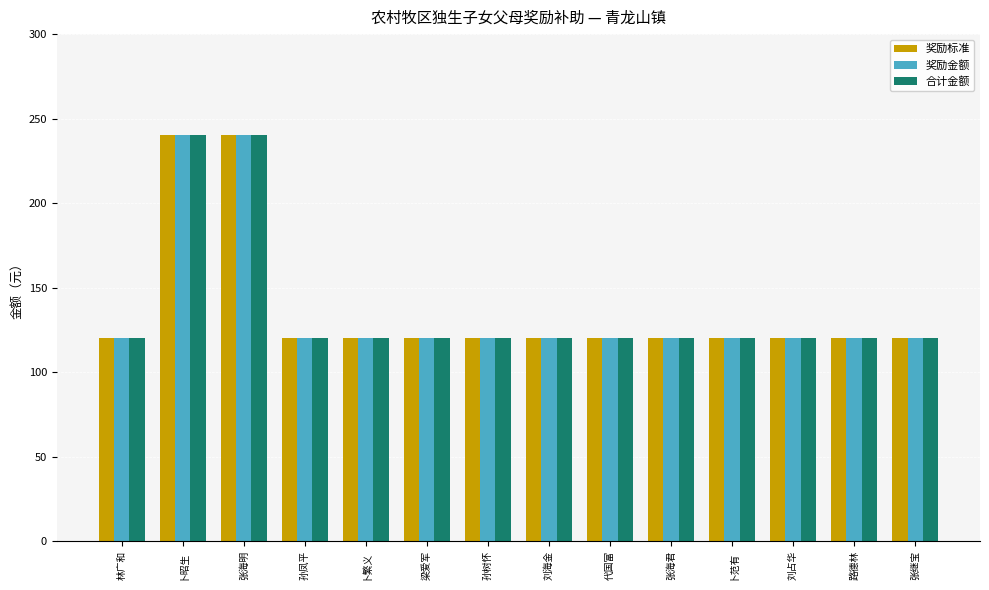

Reading right to left, list all the values displayed in this chart.

奖励标准: 张继宝=120	路德林=120	刘占华=120	卜范有=120	张海君=120	代国富=120	刘海金=120	孙树怀=120	梁爱军=120	卜繁义=120	孙凤平=120	张海明=240	卜昭生=240	林广和=120
奖励金额: 张继宝=120	路德林=120	刘占华=120	卜范有=120	张海君=120	代国富=120	刘海金=120	孙树怀=120	梁爱军=120	卜繁义=120	孙凤平=120	张海明=240	卜昭生=240	林广和=120
合计金额: 张继宝=120	路德林=120	刘占华=120	卜范有=120	张海君=120	代国富=120	刘海金=120	孙树怀=120	梁爱军=120	卜繁义=120	孙凤平=120	张海明=240	卜昭生=240	林广和=120